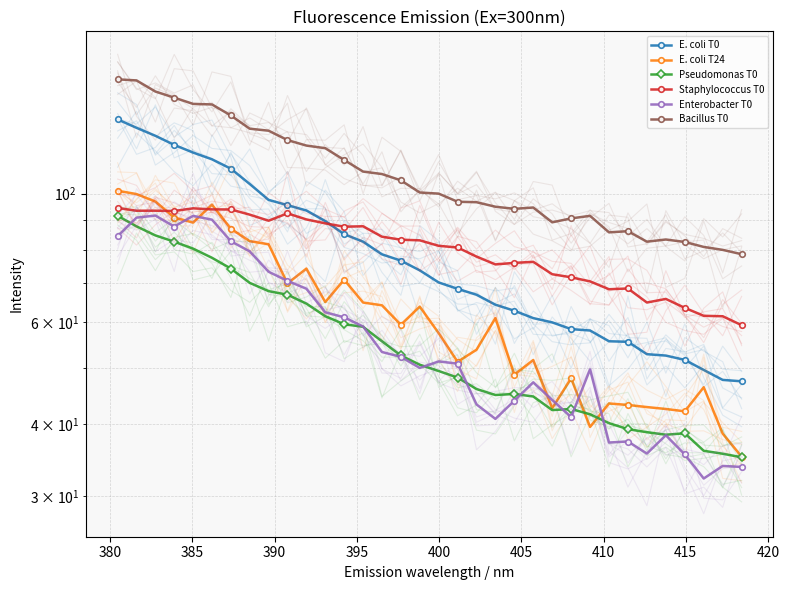

Reading left to right, extract all data points from this chart.

E. coli T0: 134.3	129.9	125.8	121.4	117.7	114.6	110.4	103.9	97.5	95.5	93.5	89.7	85.1	82.6	78.6	76.6	73.7	70.2	68.5	66.9	64.3	62.8	61.0	59.9	58.4	58.0	55.6	55.5	52.8	52.5	51.6	49.6	47.7	47.4
E. coli T24: 101.1	99.8	96.9	90.9	89.1	95.7	86.9	82.8	81.7	70.0	74.2	65.0	71.0	64.9	64.1	59.4	63.8	57.4	51.2	53.8	61.0	48.7	51.6	42.6	48.0	39.6	43.4	43.2	42.8	42.5	42.1	46.3	38.5	35.1
Pseudomonas T0: 91.5	87.8	84.7	82.6	80.3	77.5	74.2	70.1	67.9	66.9	64.6	61.4	59.5	58.9	55.6	52.6	50.7	49.4	48.1	46.0	44.9	45.1	44.6	42.3	42.5	41.6	40.2	39.2	38.7	38.3	38.6	36.0	35.6	35.1
Staphylococcus T0: 94.4	93.4	93.4	93.3	94.3	93.9	93.9	92.0	89.8	92.5	90.2	88.8	87.7	87.8	84.3	83.3	83.0	81.3	80.7	77.9	75.5	75.9	76.2	72.6	71.7	70.5	68.4	68.6	64.9	65.8	63.5	61.5	61.4	59.3
Enterobacter T0: 84.4	90.9	91.6	87.7	91.5	90.2	82.8	79.5	73.3	70.7	68.5	62.4	61.1	59.0	53.3	52.3	50.0	51.3	50.9	43.3	40.8	43.9	47.2	44.0	41.1	49.7	37.2	37.3	35.6	38.3	35.5	32.2	33.9	33.7
Bacillus T0: 157.5	156.8	150.0	146.4	142.8	142.5	136.4	129.4	128.4	123.7	121.0	119.8	114.3	109.2	108.1	105.4	100.4	100.0	96.8	96.6	94.9	94.1	94.6	89.2	90.6	91.5	85.7	86.1	82.6	83.3	82.5	80.9	80.0	78.6